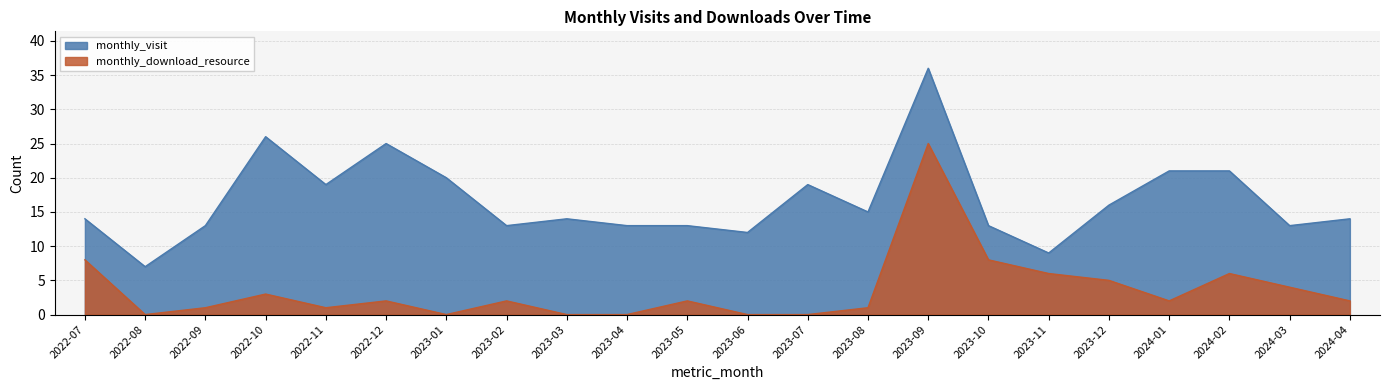

List the series in order of their overall mean, lowest first.

monthly_download_resource, monthly_visit